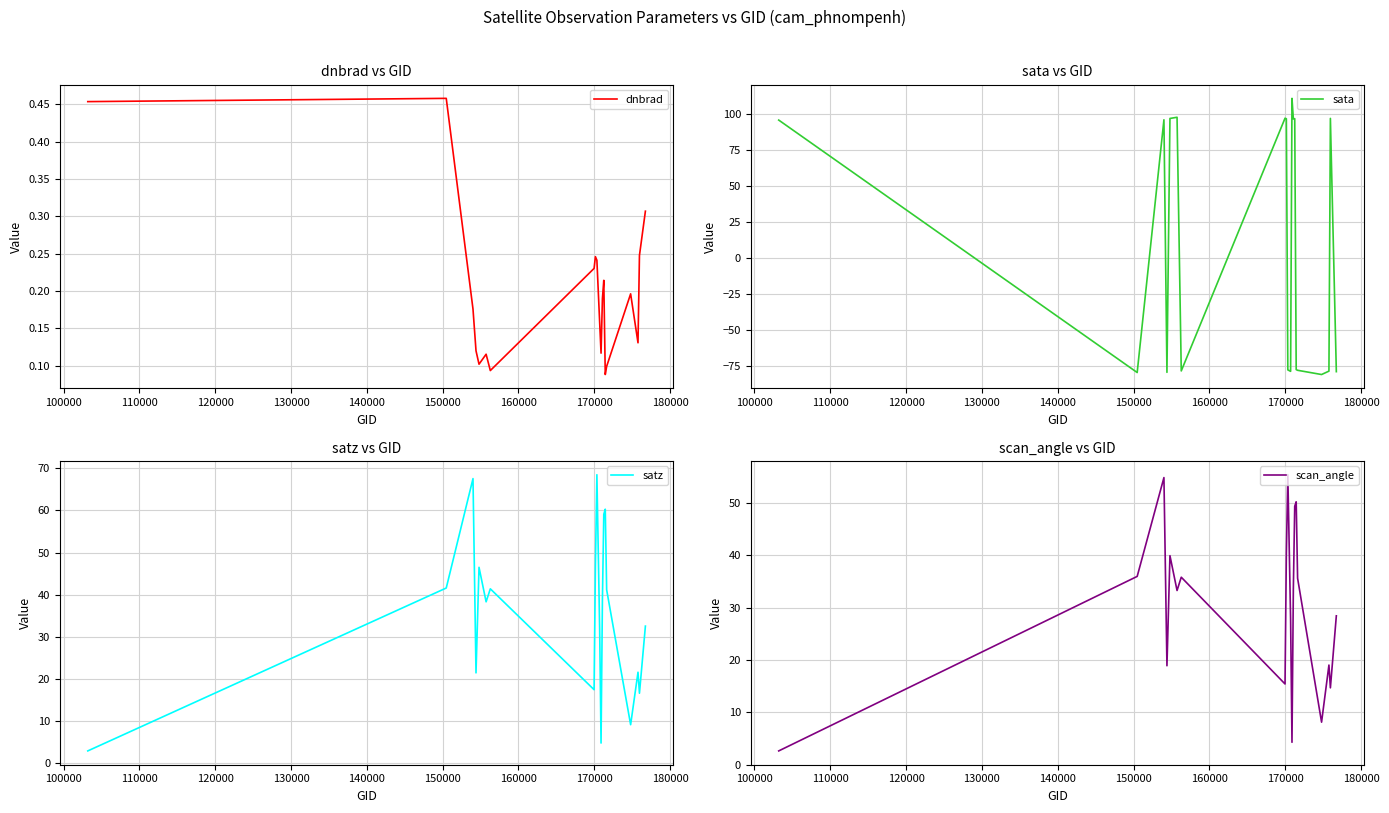

What is the value of the scan_angle point at the 7th from the left?

35.8